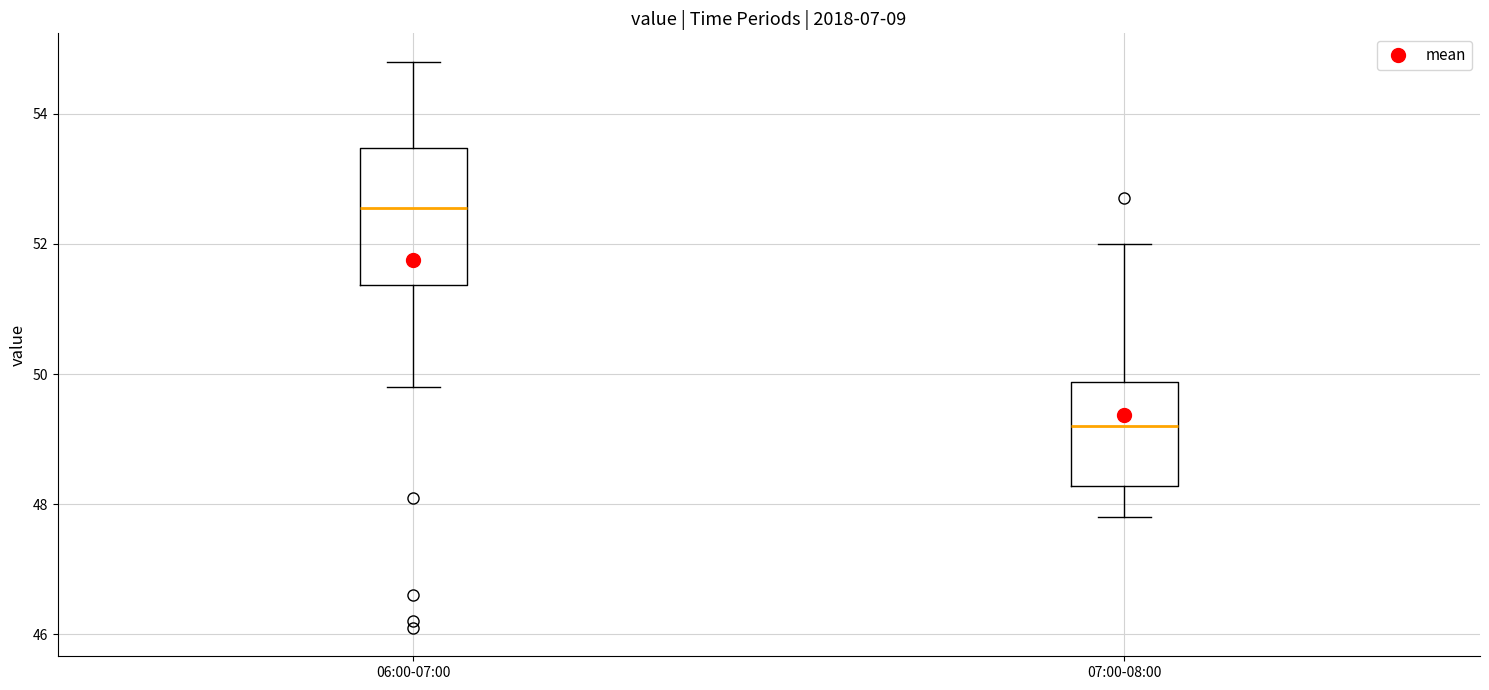

Reading left to right, read every box against the y-axis: the position of its median line, the range the box covers, and the ends of its whiskers. The values are not printed on the chart, so give them approximately, as read against the axis.

06:00-07:00: median 52.6, box 51.4 to 53.4, whiskers 49.8 to 54.8
07:00-08:00: median 49.2, box 48.2 to 49.8, whiskers 47.8 to 52.0